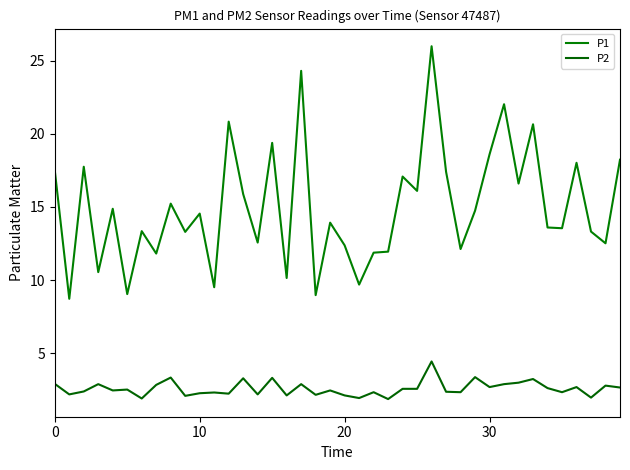

Rank the series by their average value, from highest to lowest.

P1, P2